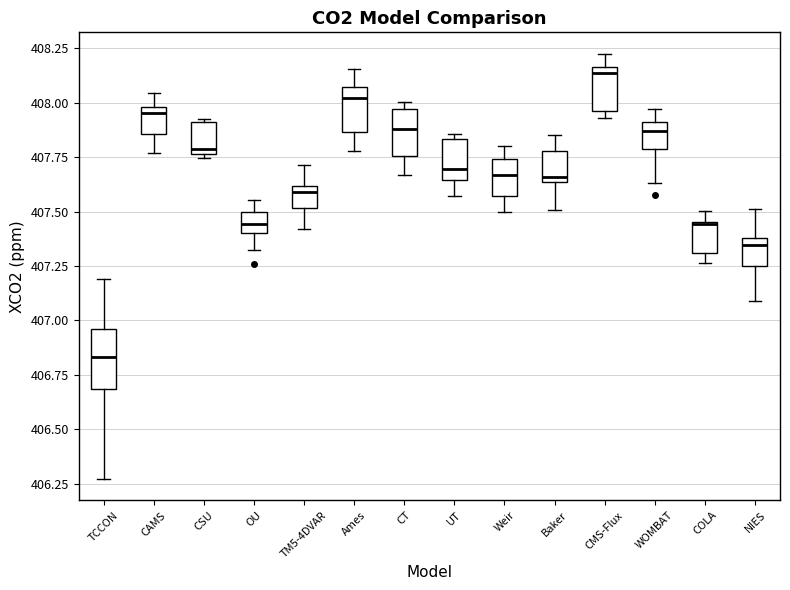

Comparing the boxes themselves (not the whiskers), which one is the tallest?

TCCON